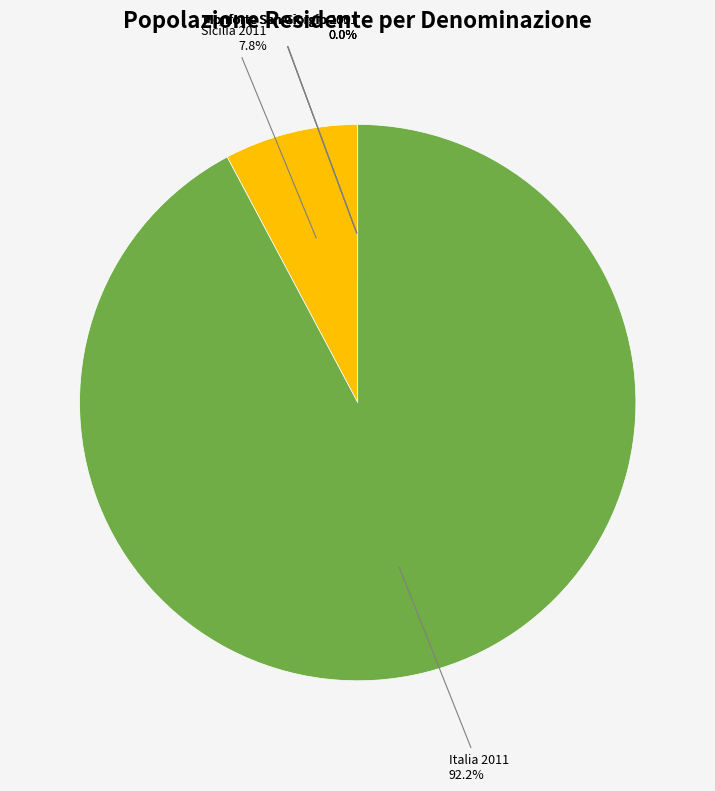

To the nearest percent, what is the difference between the largest and smallest slice percentages?

92%